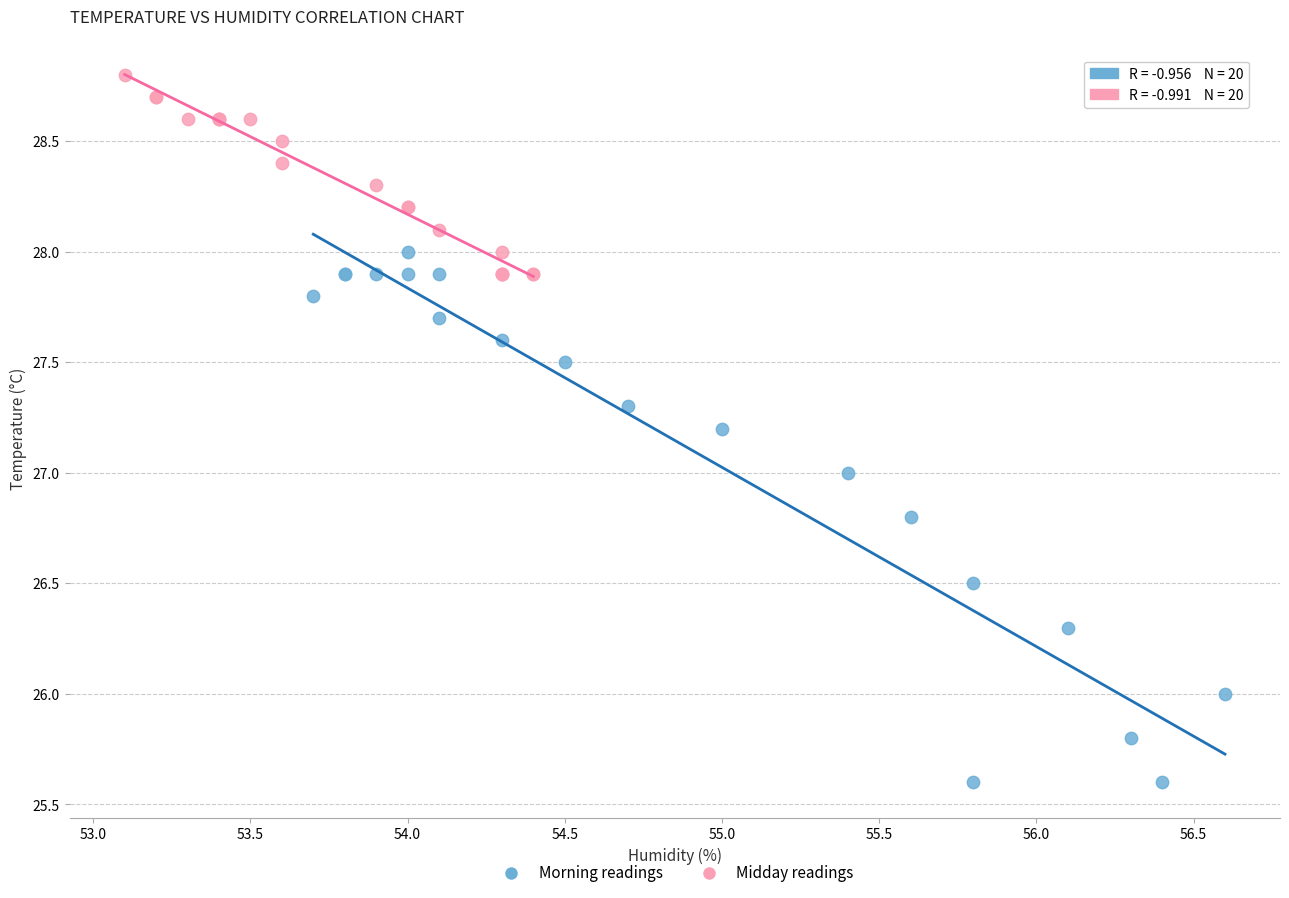

Which series contains the highest Y value?

Midday readings